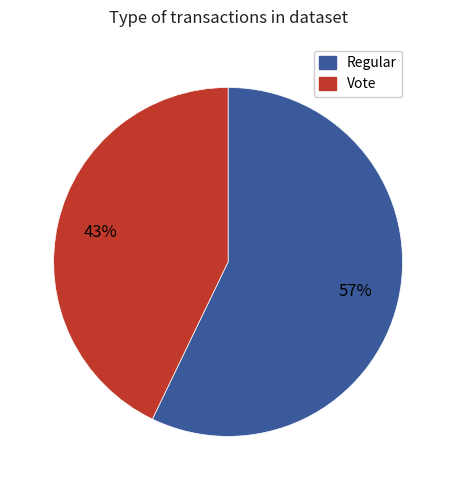

What percentage is the Regular slice, to the nearest percent?

57%